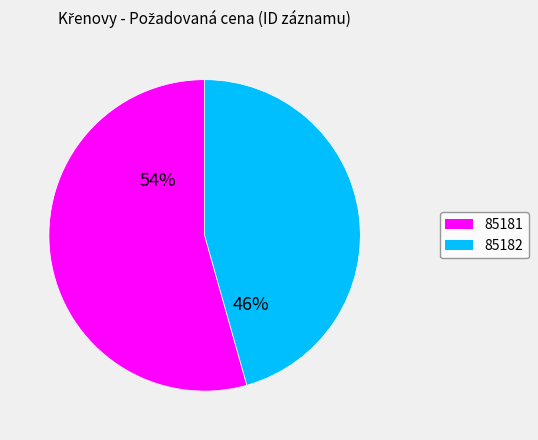

Count the number of slices in the pie.

2